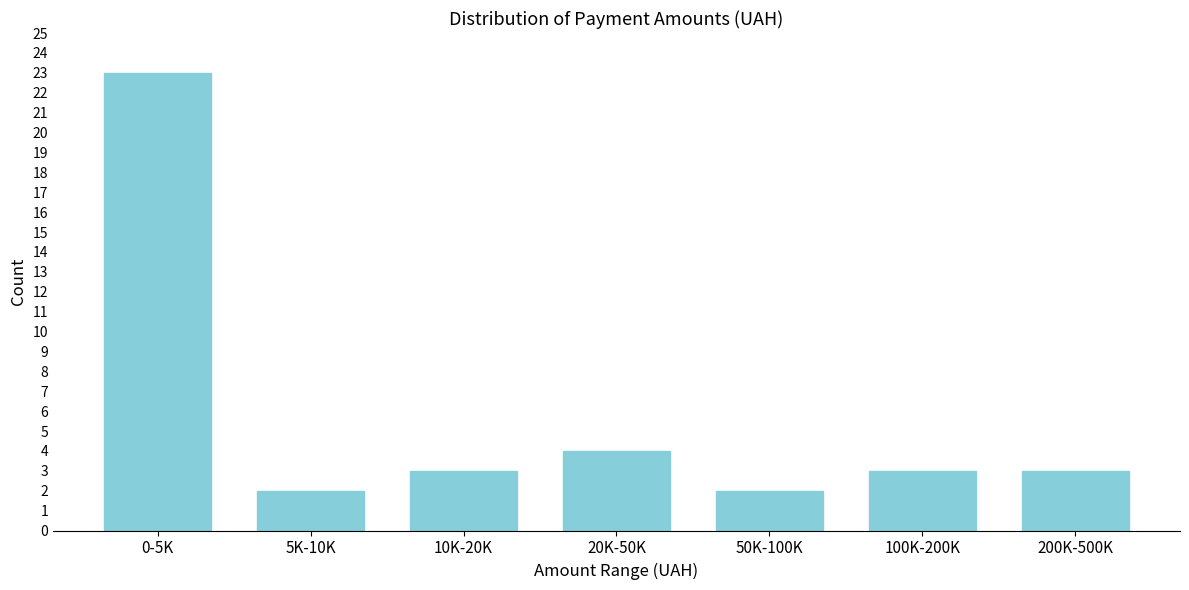

Reading left to right, transcribe all the data shown in this chart.

23	2	3	4	2	3	3